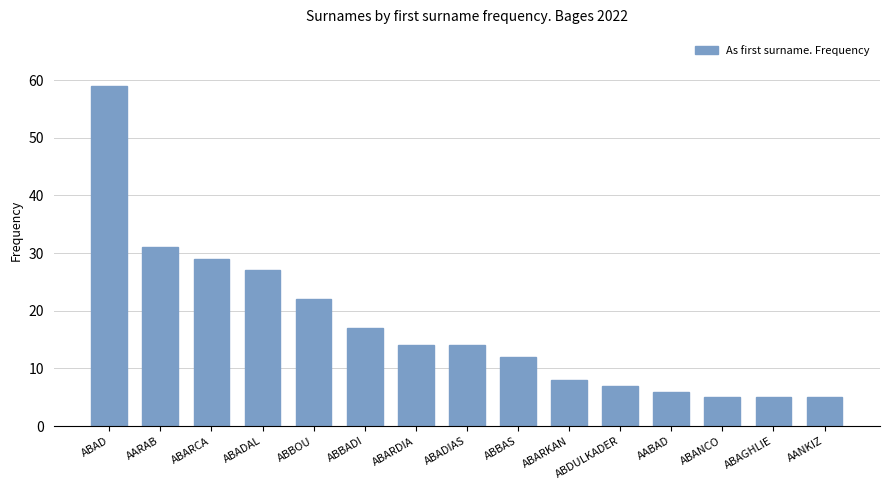

At which label does the data first exceed 14?

ABAD